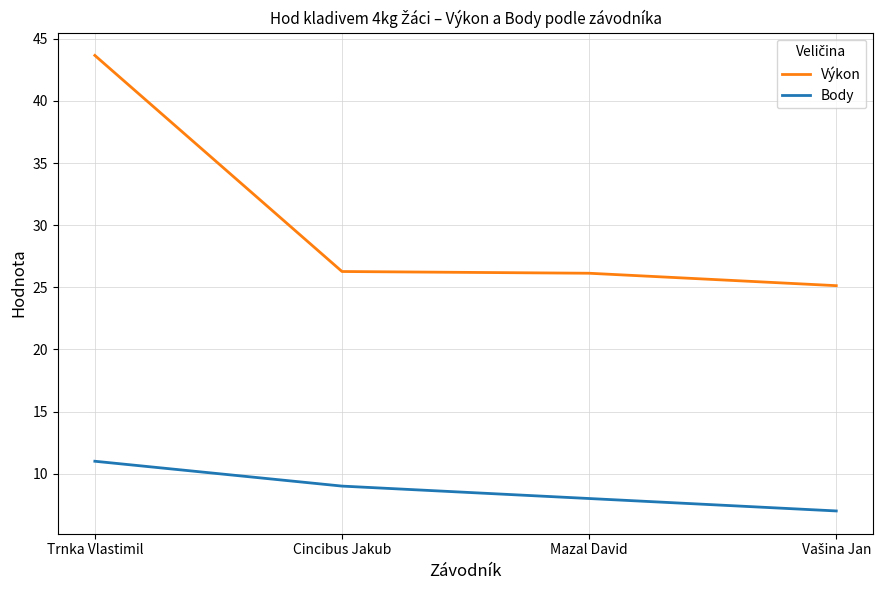

What is the minimum value shown in the chart?

7.0